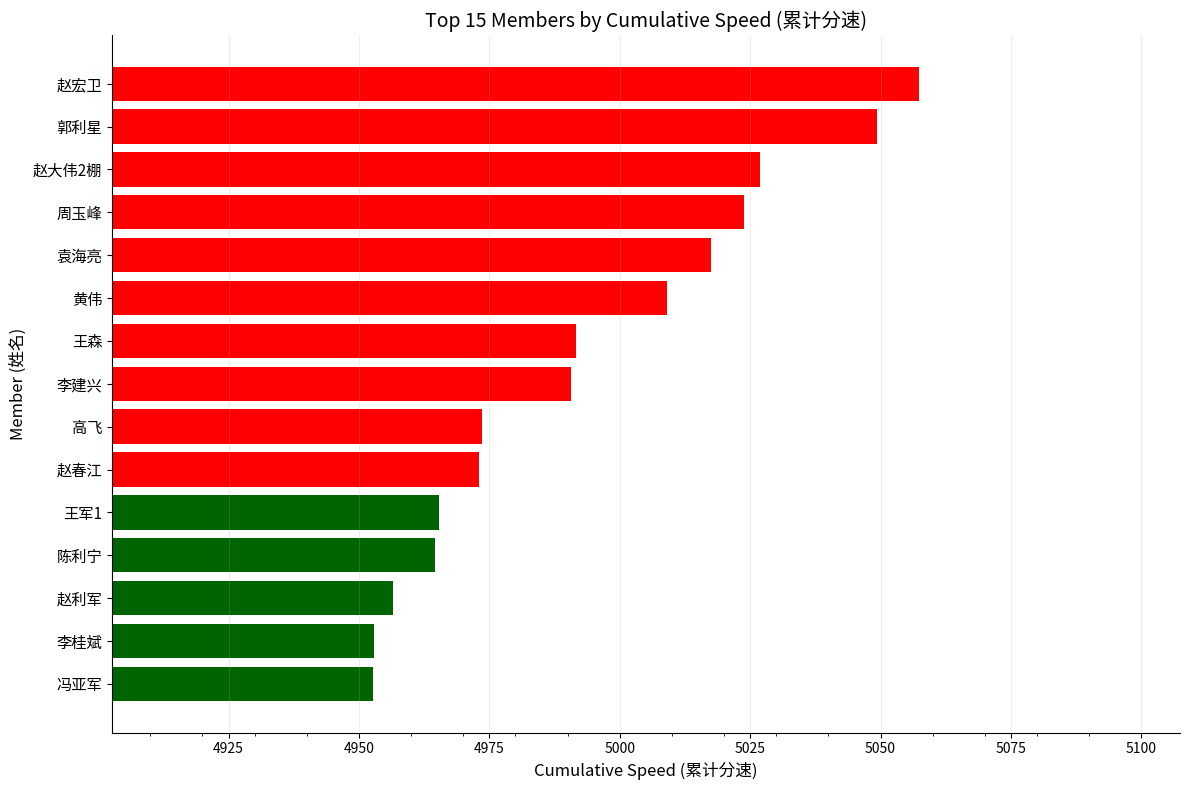

What is the change in value from 郭利星 to 周玉峰?

-25.5